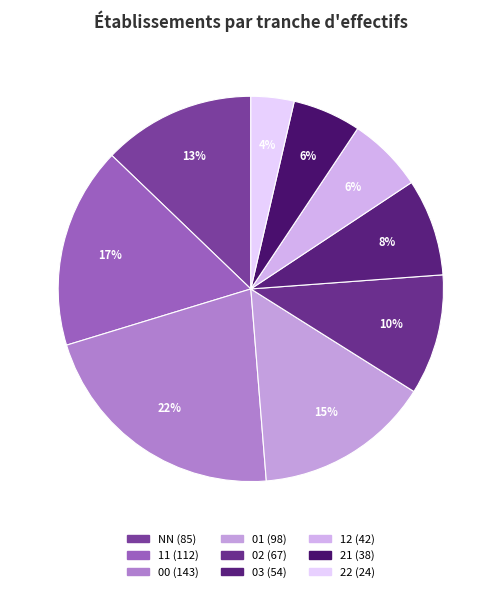

Is it true that 11 is 17% of the pie?

True